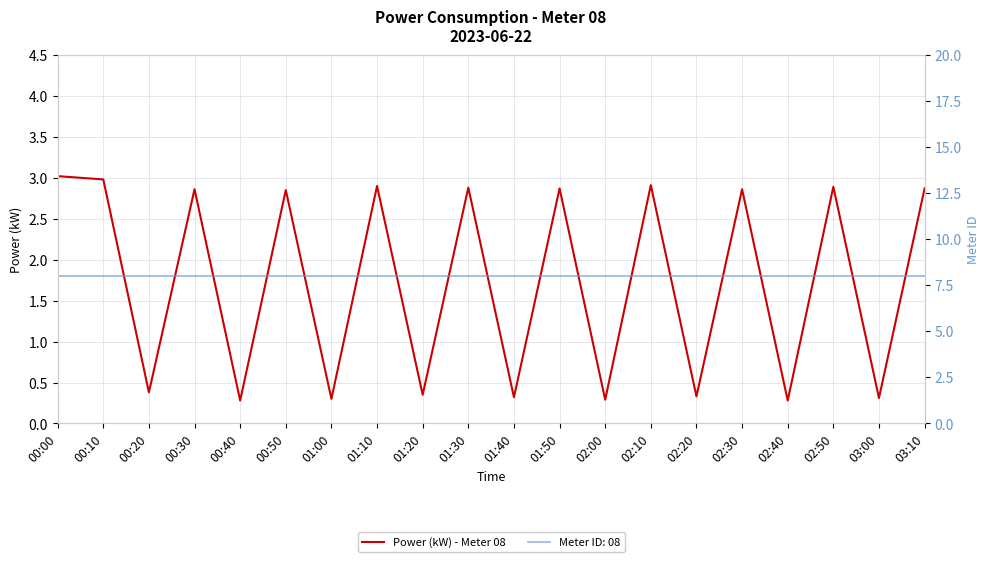

At which label does the data first exceed 2?

00:00